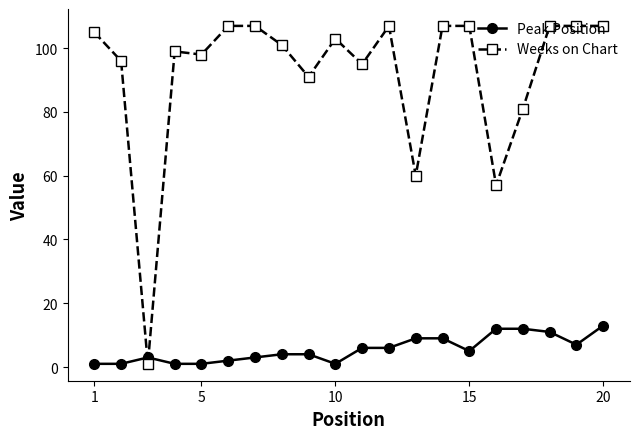

Which series has the largest range (max minus min)?

Weeks on Chart